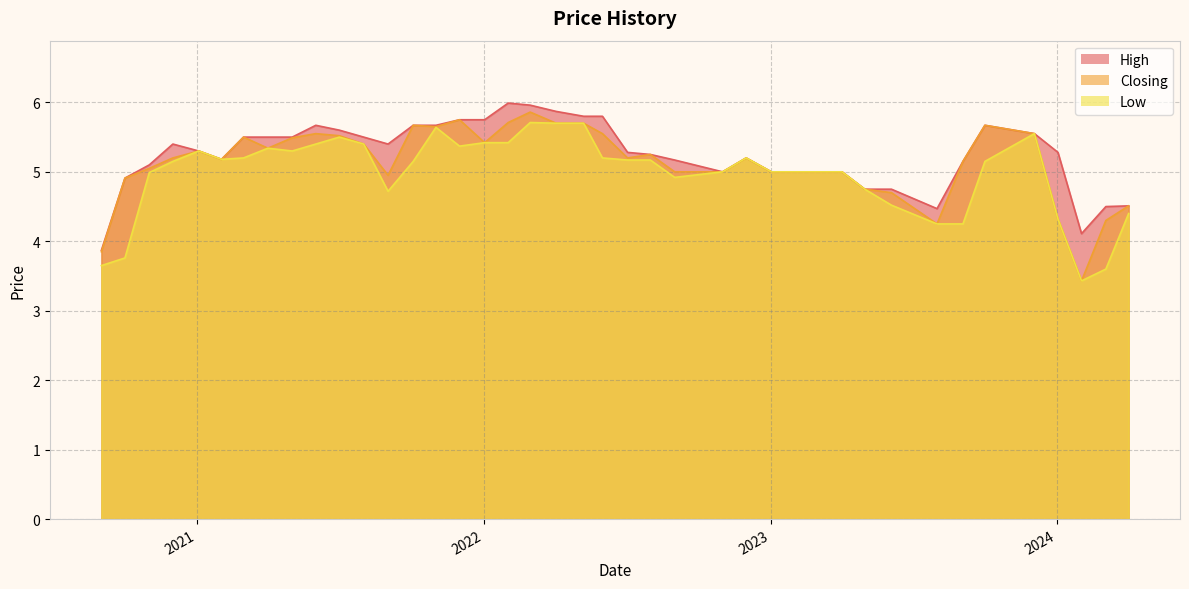

At 31, list the series in order from smallest to largest.

Low, Closing, High